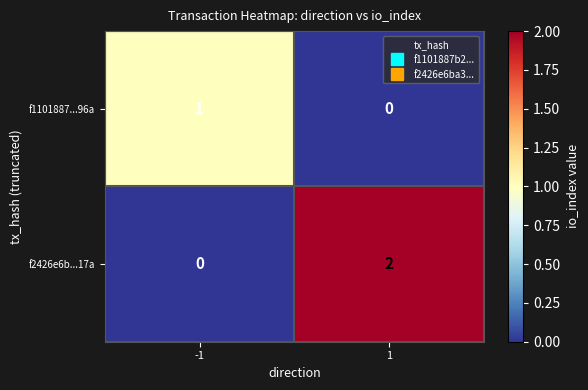

Reading left to right, what are all the values shown in this chart?

f1101887...96a: -1=1	1=0
f2426e6b...17a: -1=0	1=2